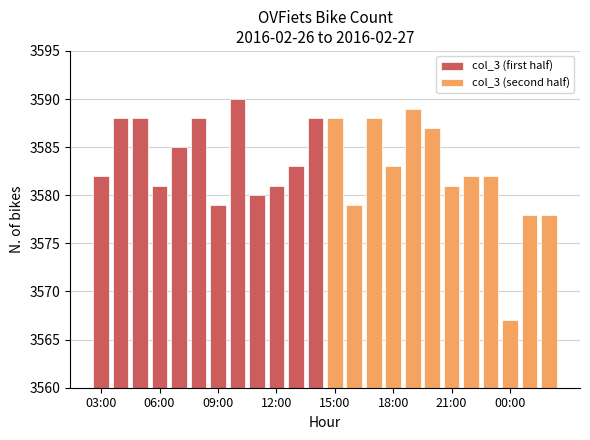

How many bars are there in total?

24